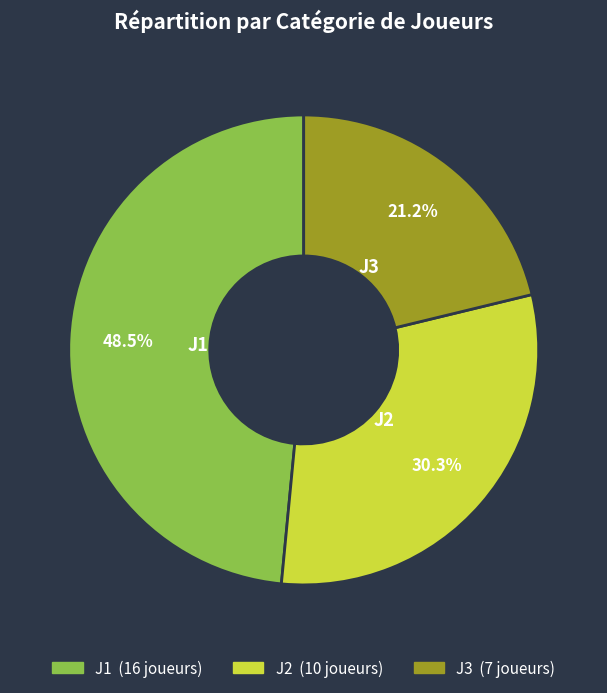

What is the smallest slice in the pie chart?

J3